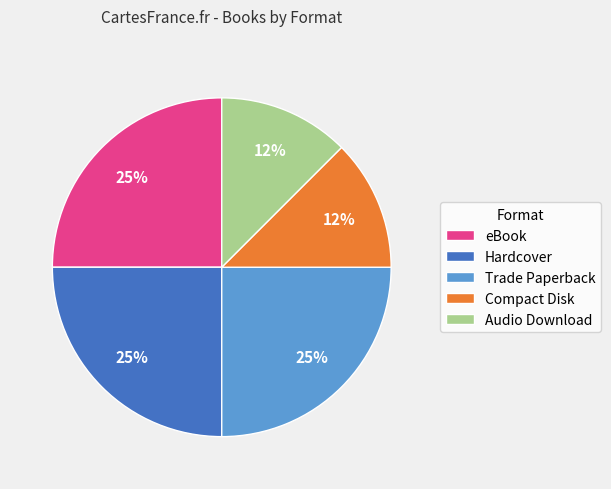

To the nearest percent, what is the average slice percentage?

20%